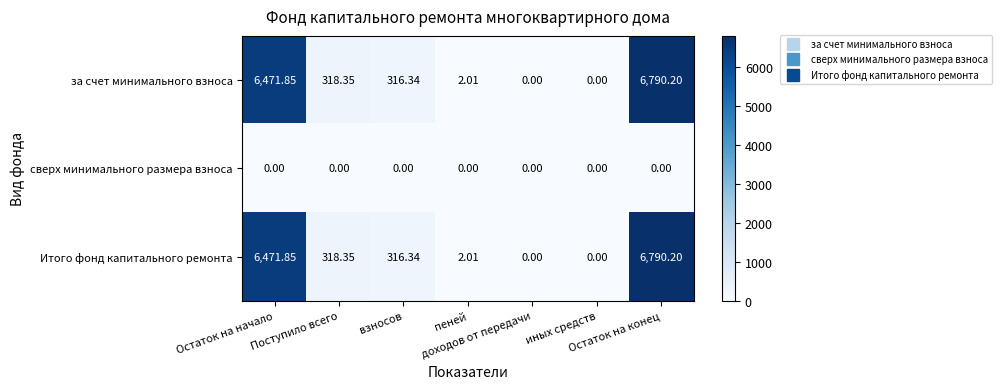

At which category is the sum across all series the highest?

Остаток на конец